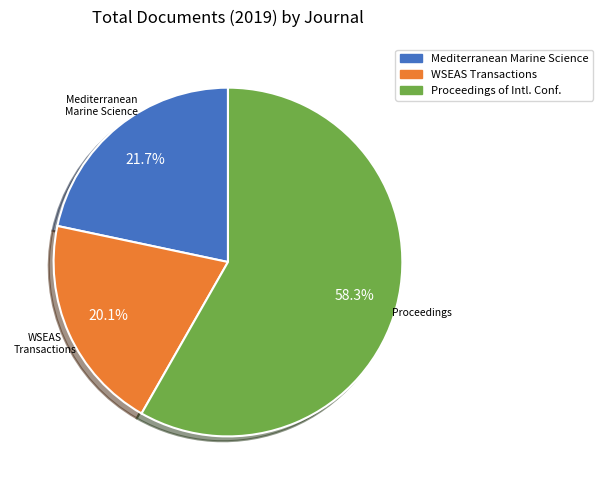

How many segments does this pie chart have?

3